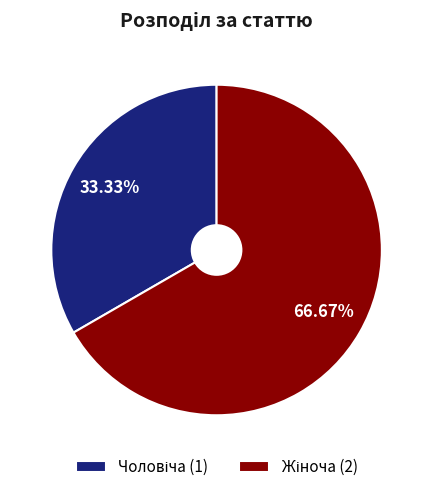

Is there a majority slice in this chart?

Yes